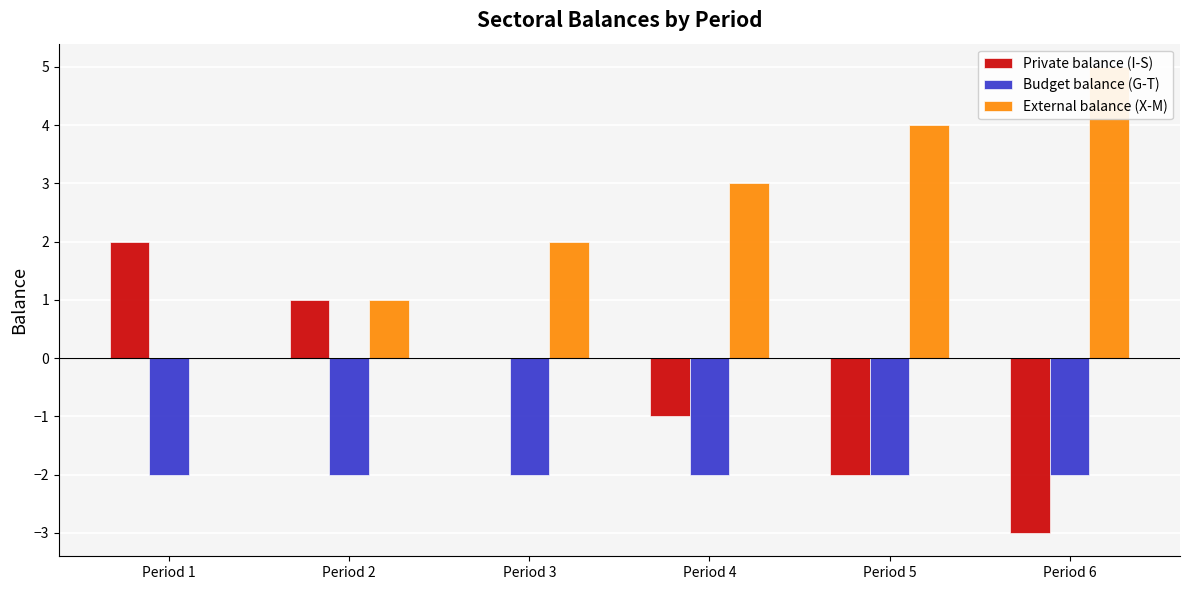

Are the bars grouped side by side (vs. stacked)?

Yes